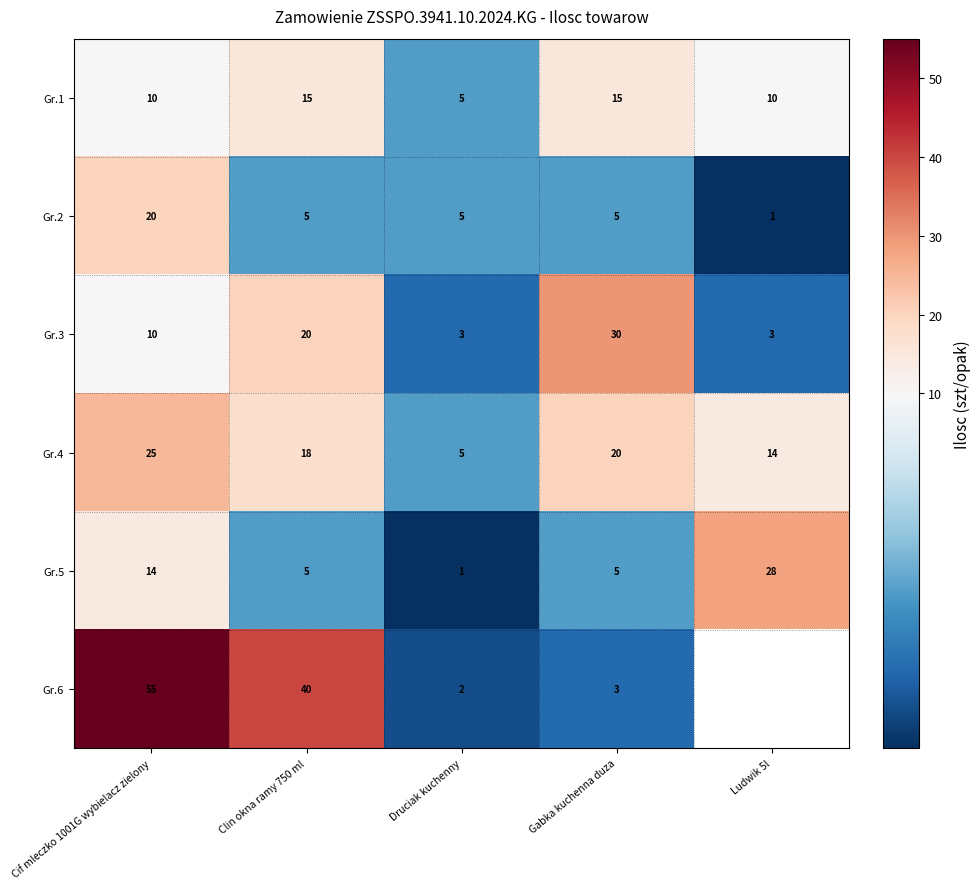

Where does the Gr.5 series first go above 5?

Cif mleczko 1001G wybielacz zielony